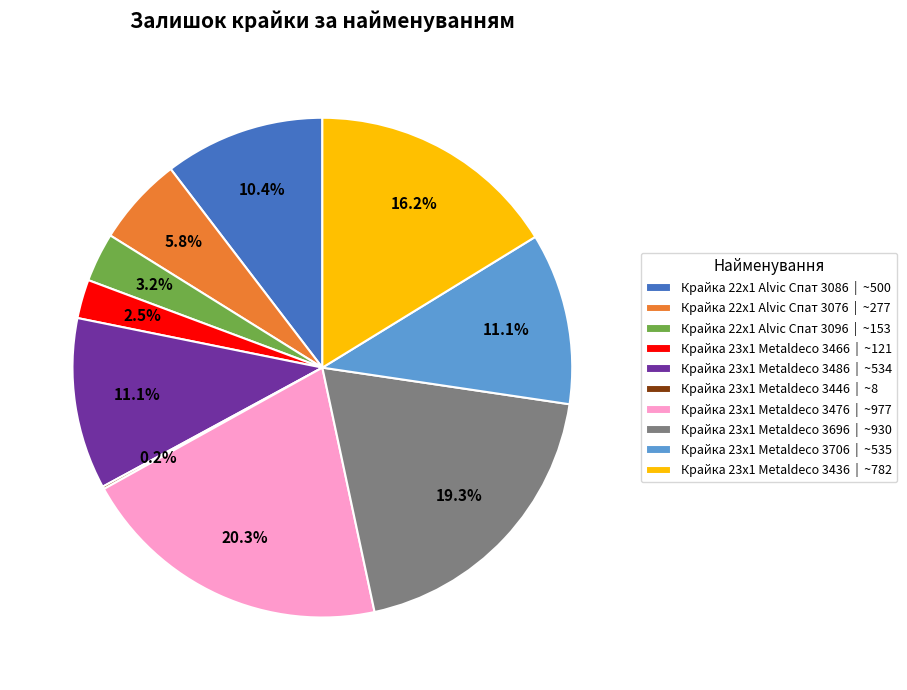

True or false: Крайка 23x1 Metaldeco 3706 accounts for 18% of the total.

False